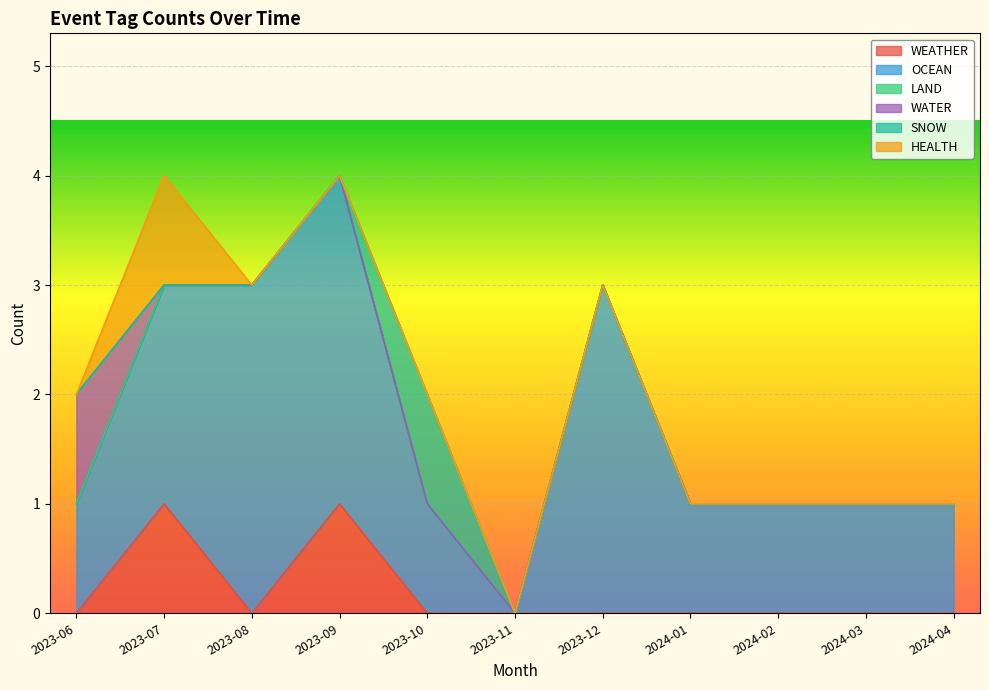

True or false: LAND and WATER cross at least once.

False